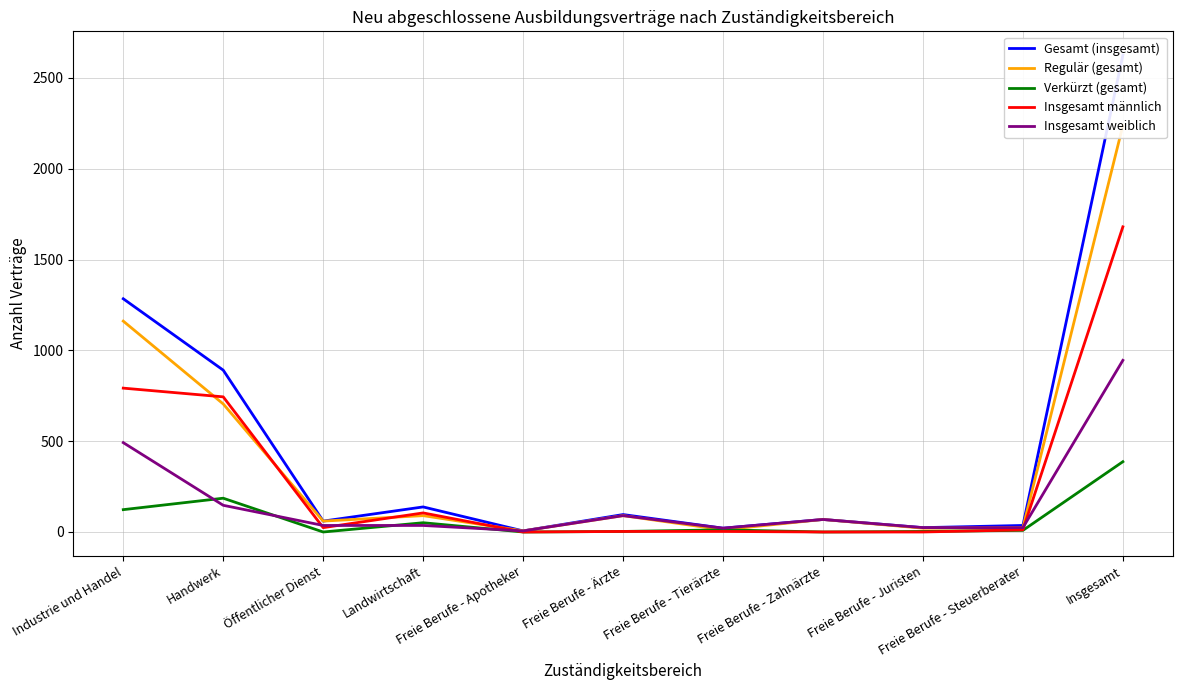

True or false: Insgesamt weiblich has more than 1 interior local peaks.

True